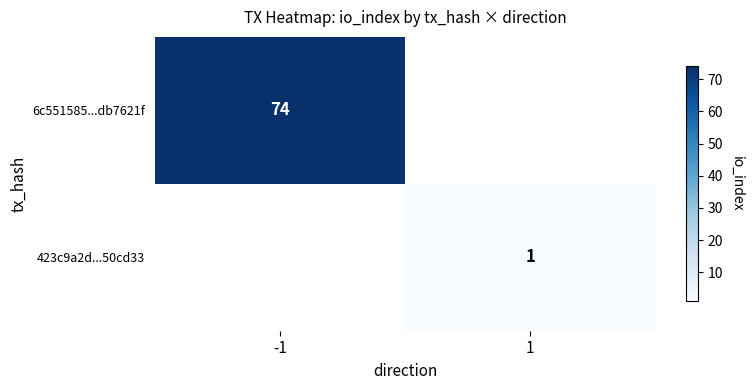

The 6c551585...db7621f series shows 105.8 at -1. True or false?

False